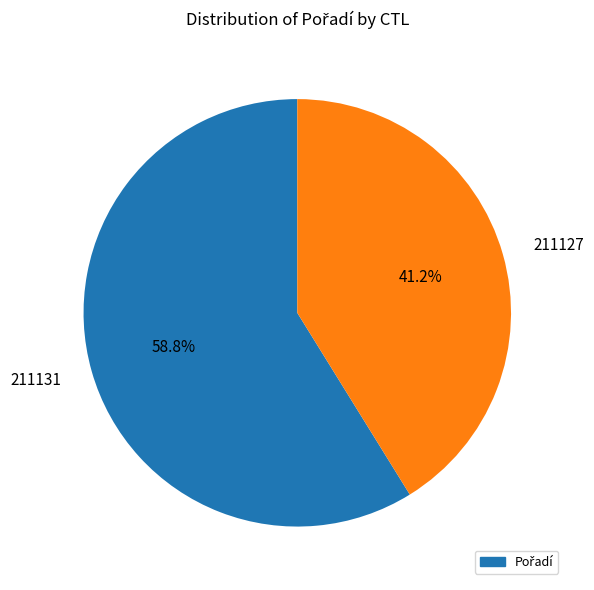

Count the number of slices in the pie.

2